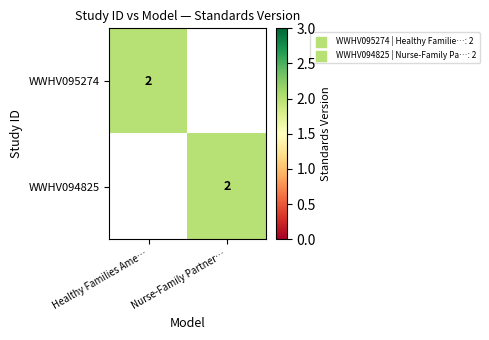

The WWHV094825 series shows 3 at Nurse-Family Partner…. True or false?

False